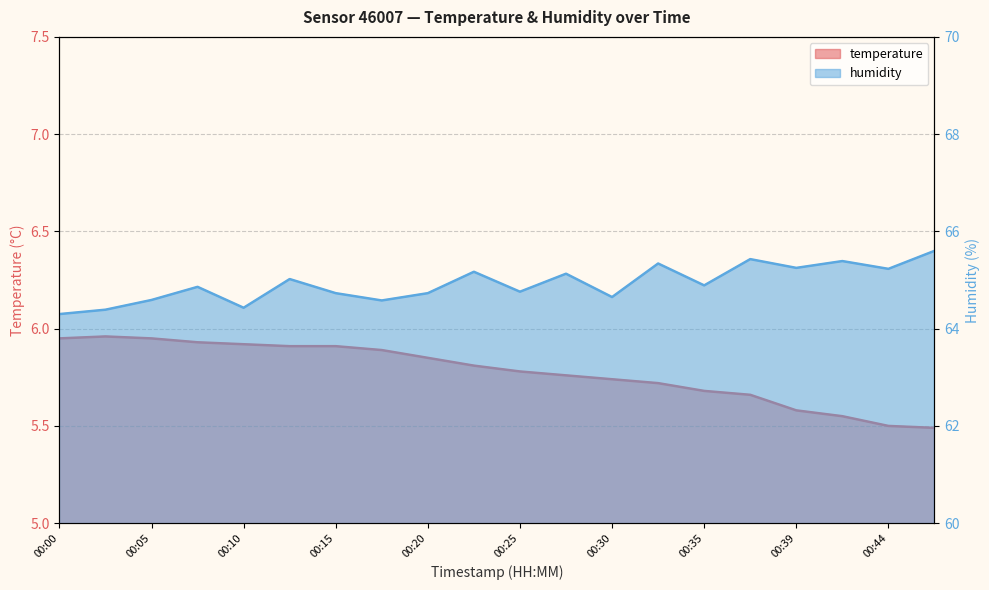

Which series has the largest total across all categories?

humidity